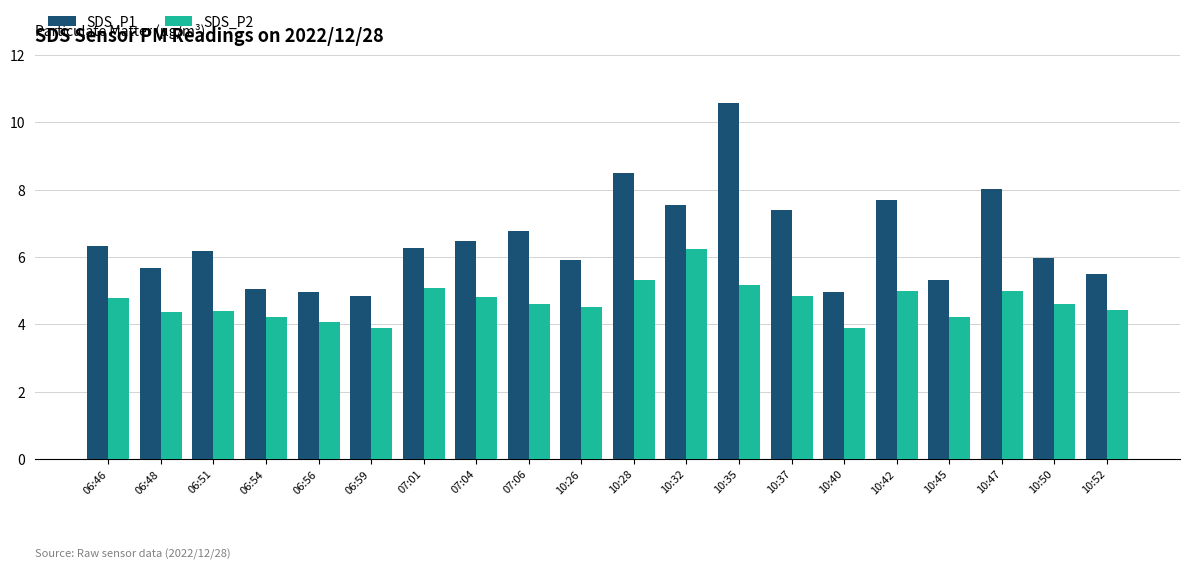

What is the average value of the SDS_P1 series?

6.5